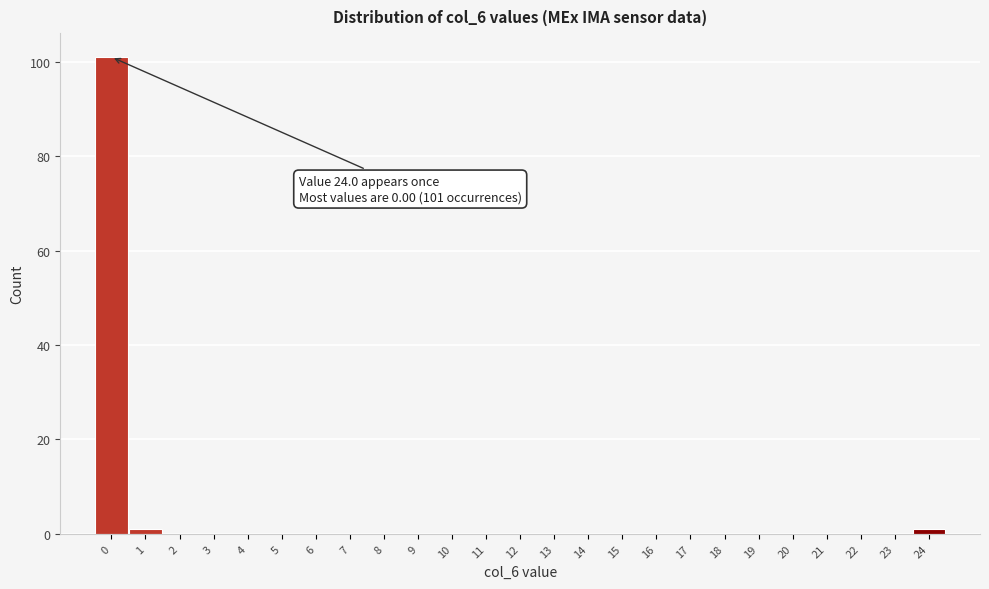

Reading left to right, what are all the values shown in this chart?

0=101	1=1	2=0	3=0	4=0	5=0	6=0	7=0	8=0	9=0	10=0	11=0	12=0	13=0	14=0	15=0	16=0	17=0	18=0	19=0	20=0	21=0	22=0	23=0	24=1